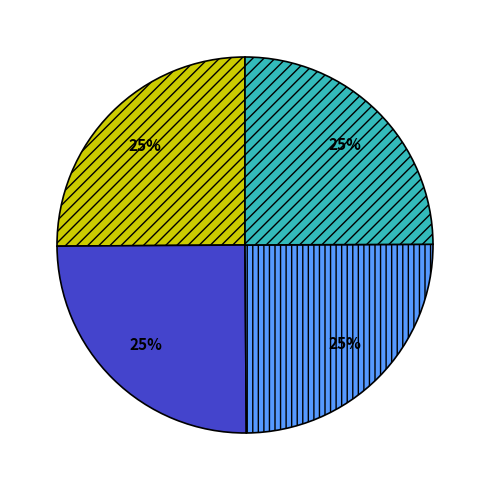

Is there any slice that represents more than half of the pie?

No